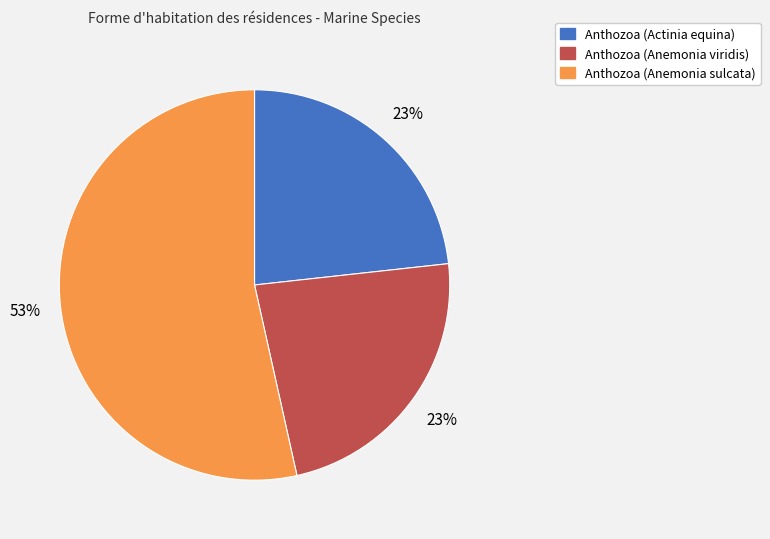

To the nearest percent, what is the average slice percentage?

33%